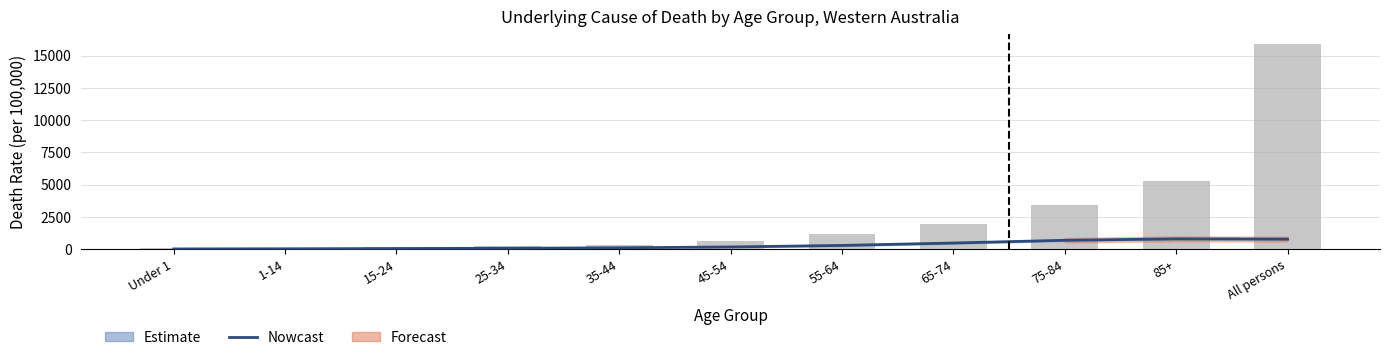

Reading right to left, list all the values displayed in this chart.

Nowcast: 770.5	789.5	680.5	468.5	281.1	162.8	97.6	62.5	39.2	20.7	9.9
Persons (count): 15891.0	5300.0	3400.0	1950.0	1180.0	600.0	320.0	232.0	137.0	56.0	72.0